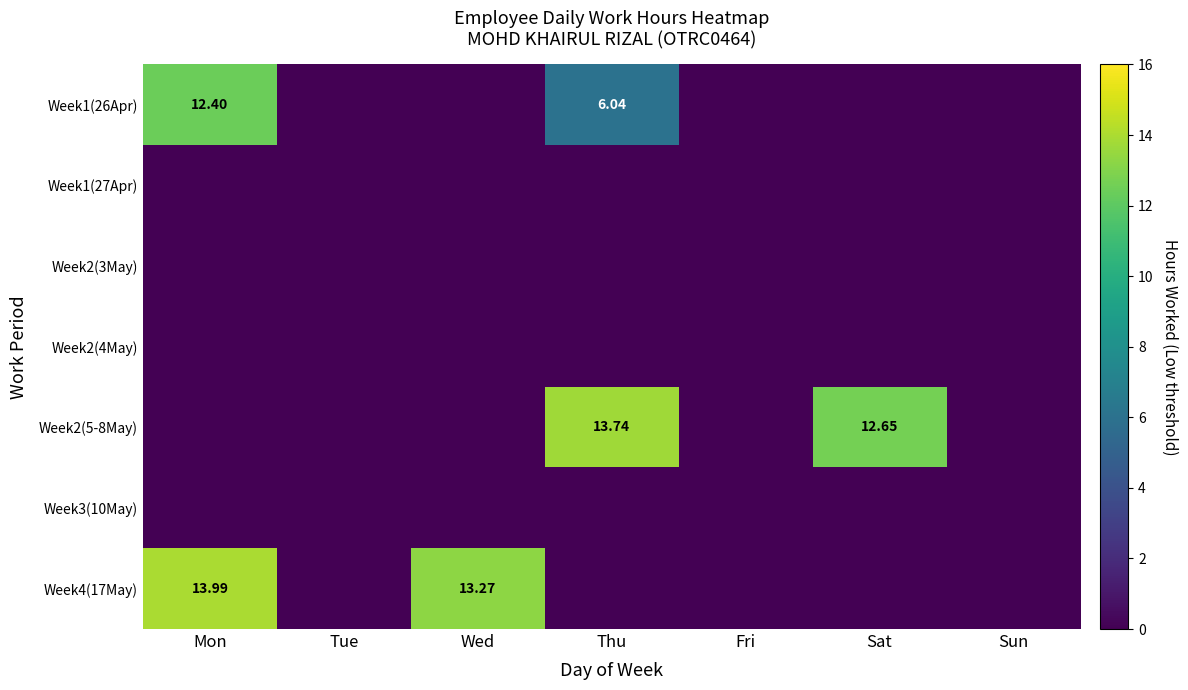

Rank the categories by Week1(27Apr) value from lowest to highest.

Mon, Tue, Wed, Thu, Fri, Sat, Sun